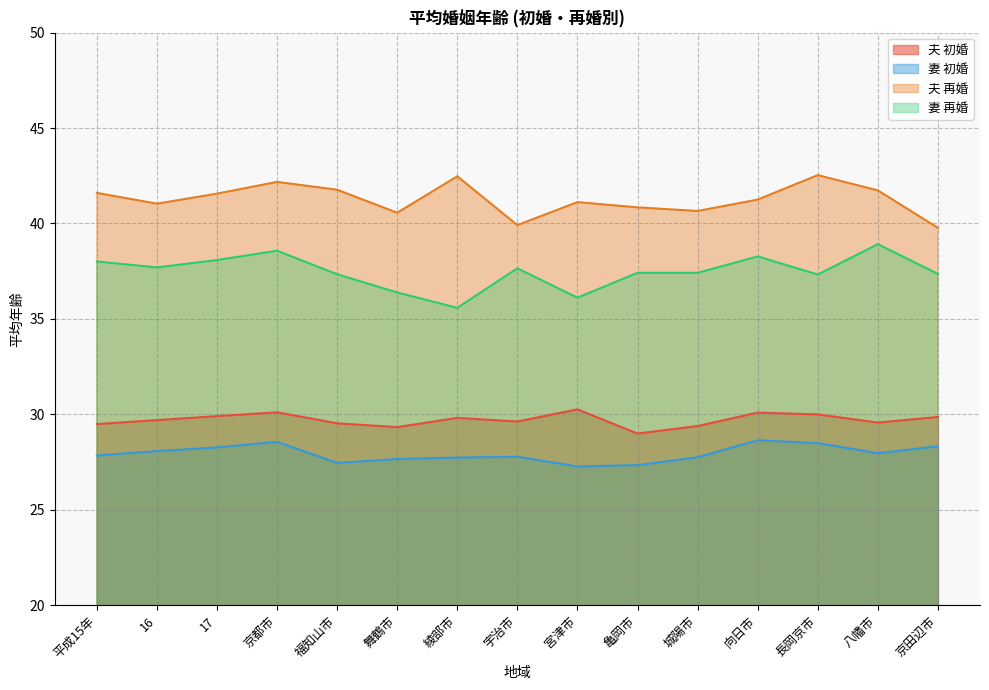

Which series has the largest total across all categories?

夫 再婚